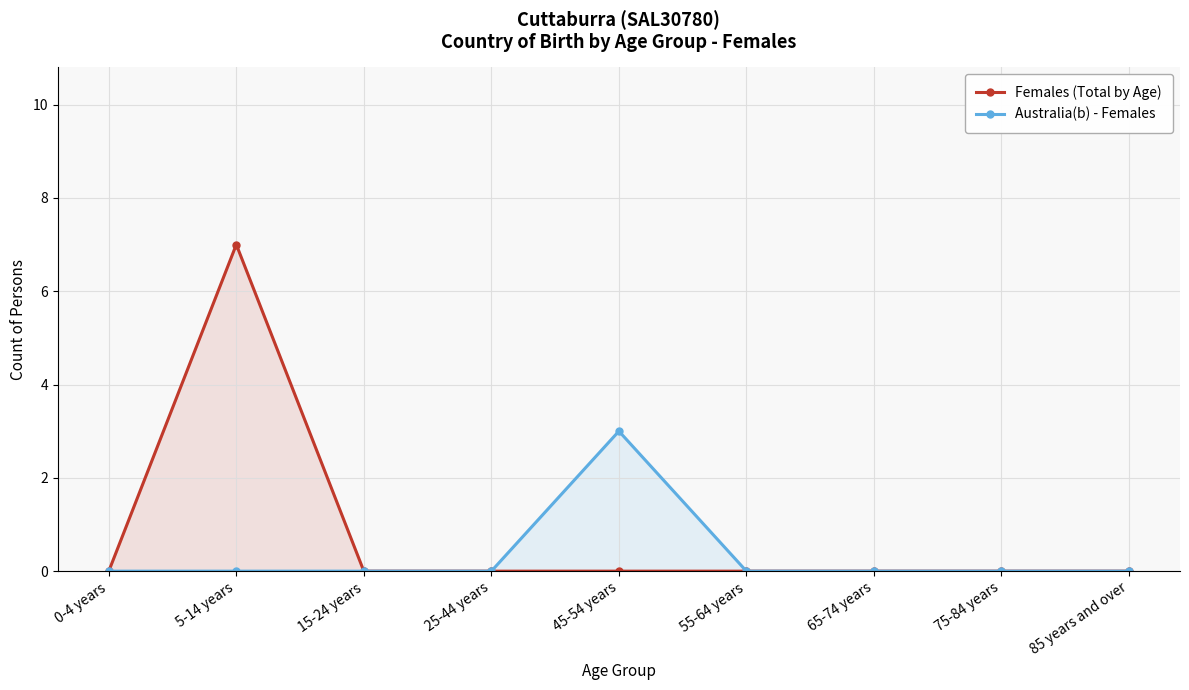

True or false: Australia(b) - Females and Females (Total by Age) cross at least once.

False